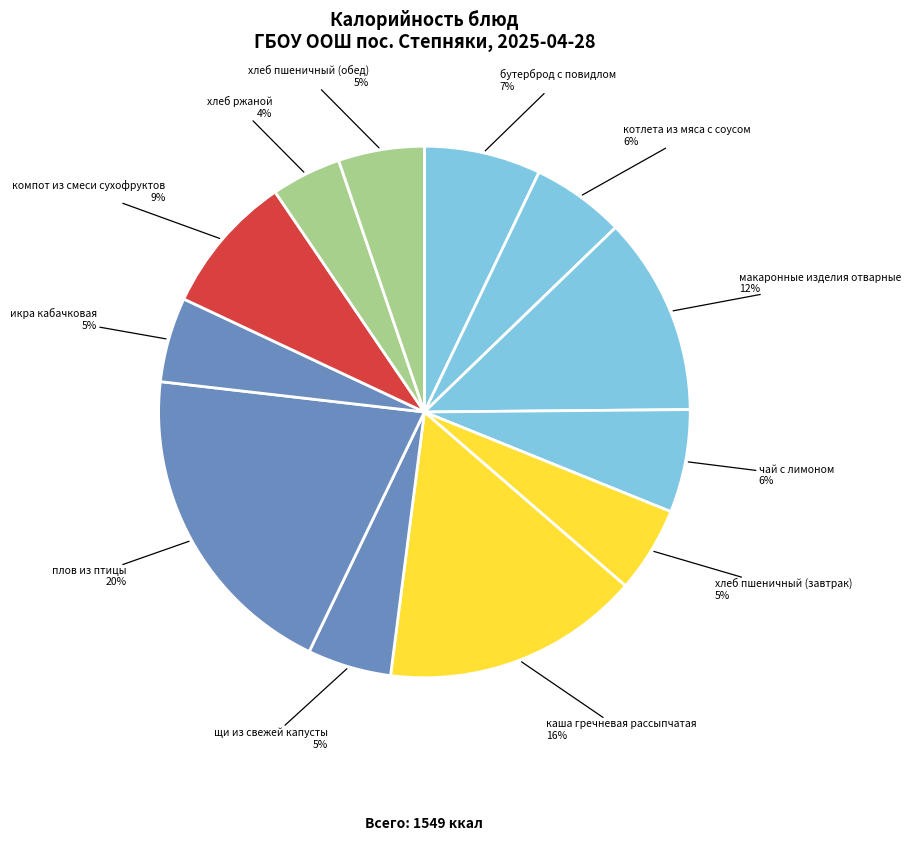

What is the largest slice in the pie chart?

плов из птицы